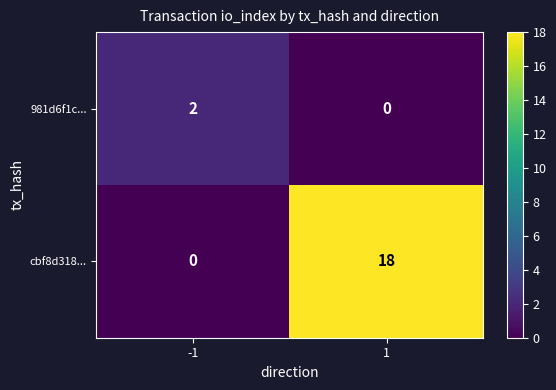

Is it true that 981d6f1c... equals -1 at 1?

False